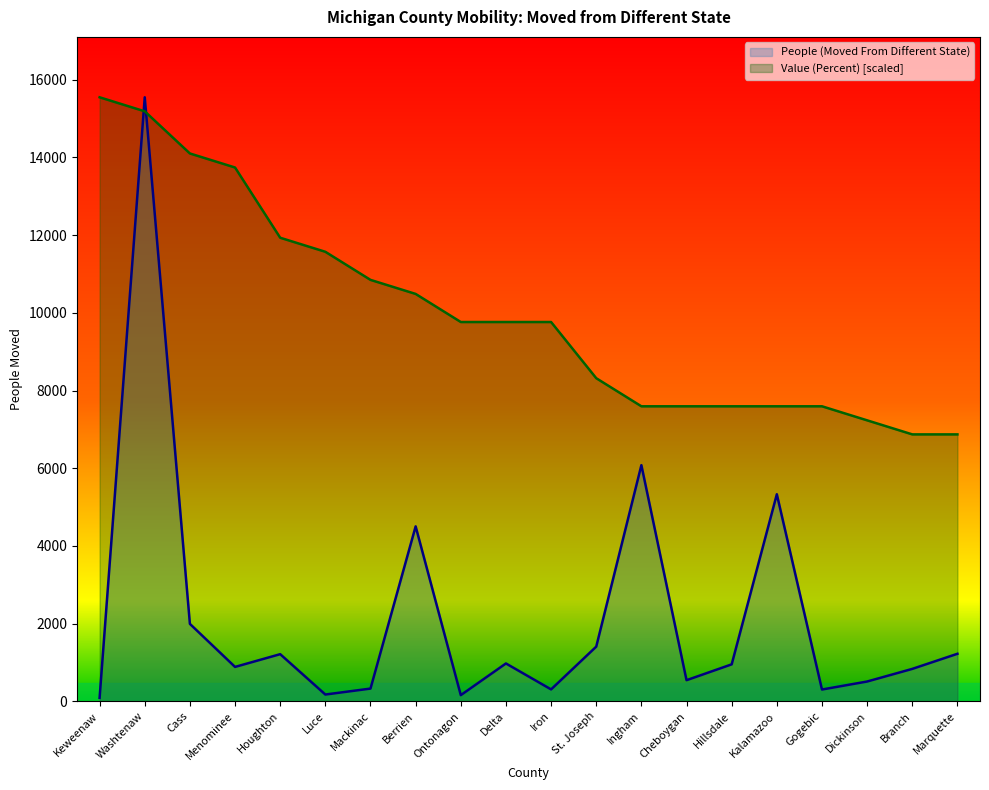

Which series has the widest spread of values?

People (Moved From Different State)